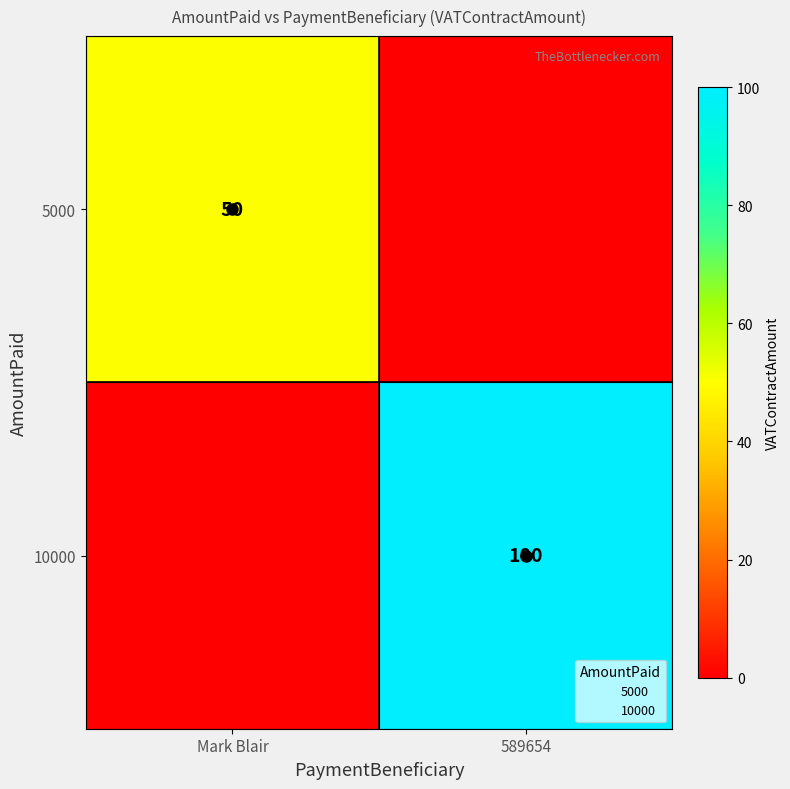

How many distinct data groups are displayed?

2